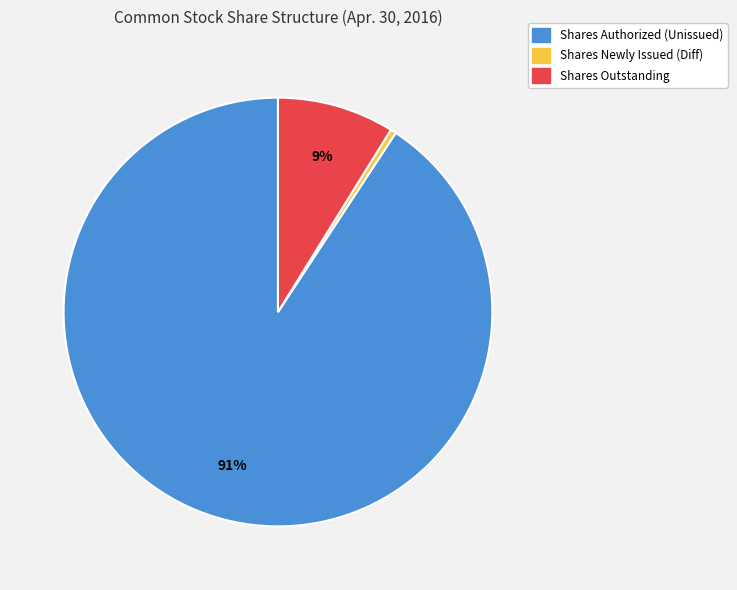

To the nearest percent, what is the average slice percentage?

33%